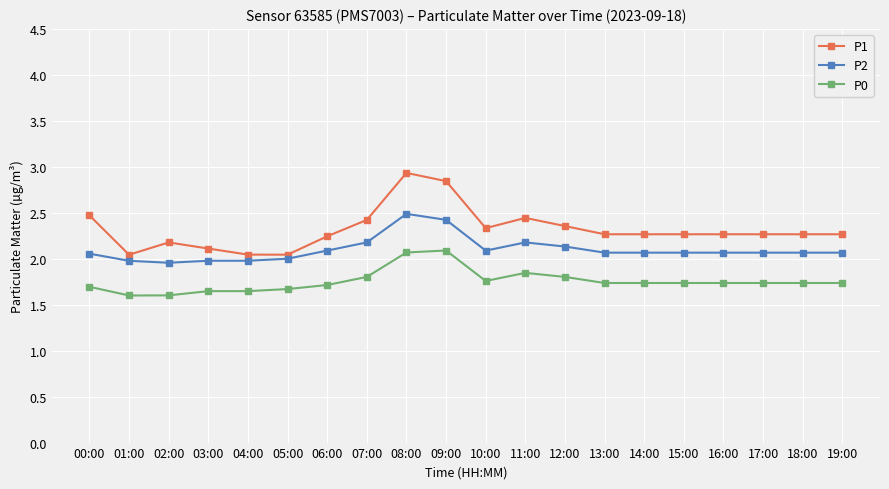

True or false: P2 and P1 cross at least once.

False